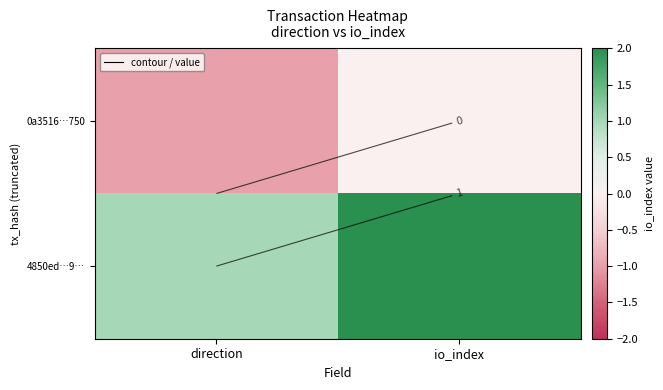

Count the number of categories in the chart.

2